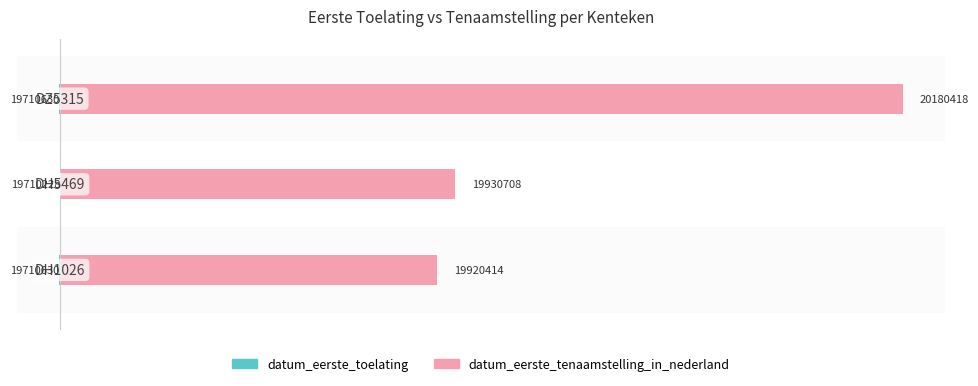

True or false: datum_eerste_toelating has a value of -240 at 2.

False